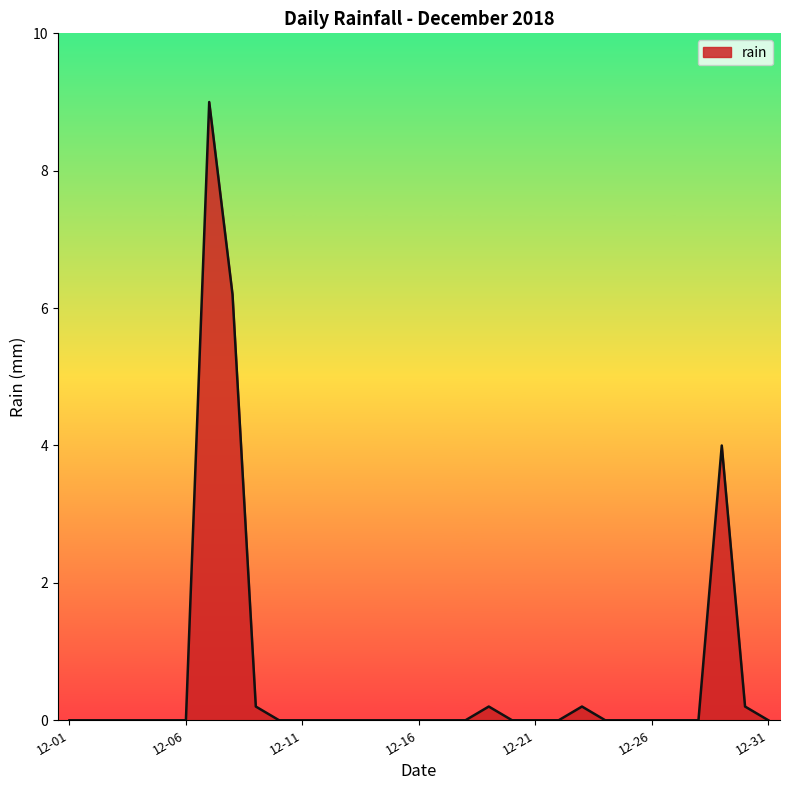

What is the maximum value shown in the chart?

9.0